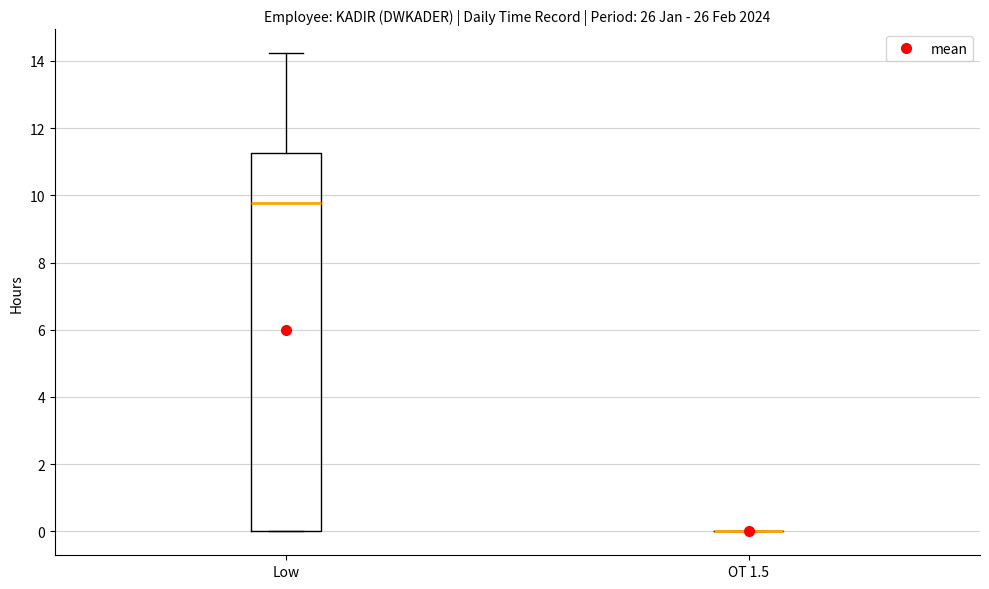

Where is the upper edge of the box for Low on the y-axis? The values are not printed on the chart, so give them approximately, as read against the axis.

11.2